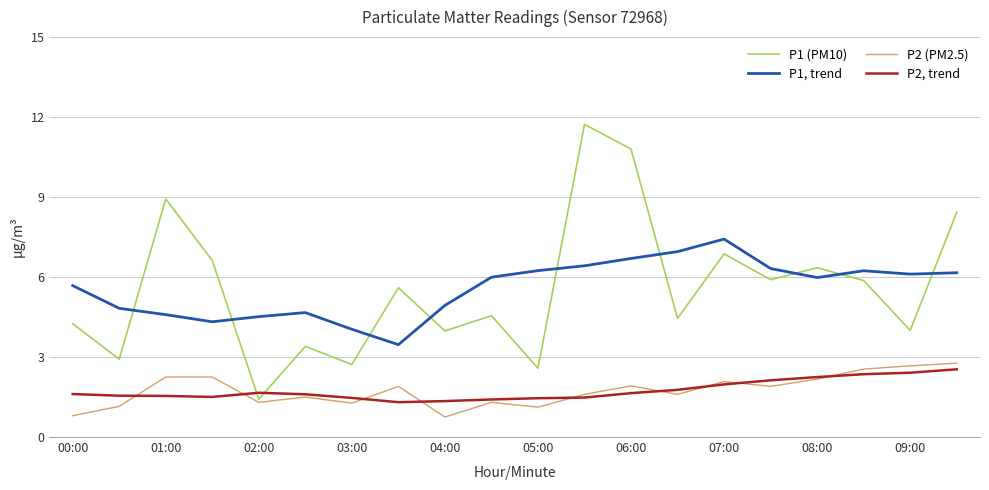

What is the greatest value displayed?

11.7